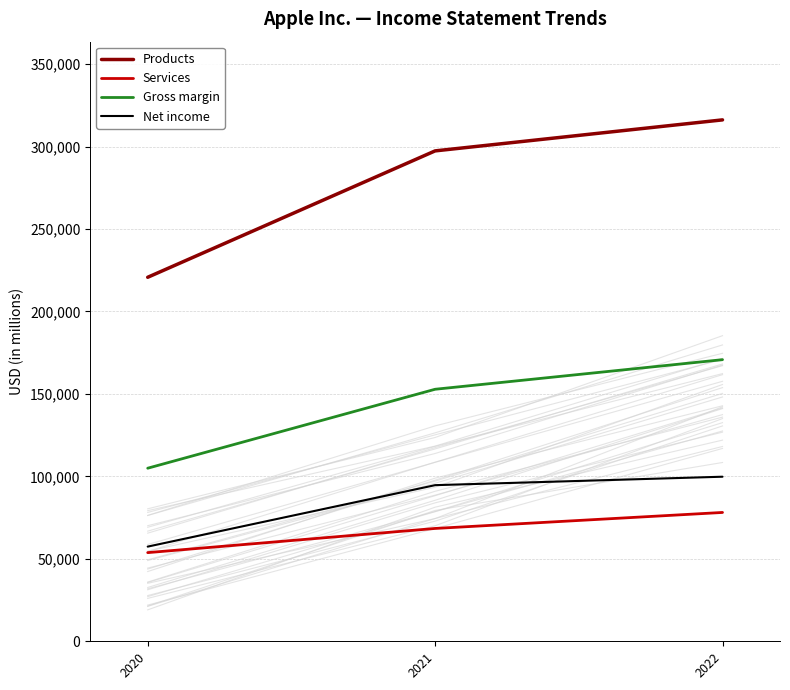

Count the number of data series in this chart.

4